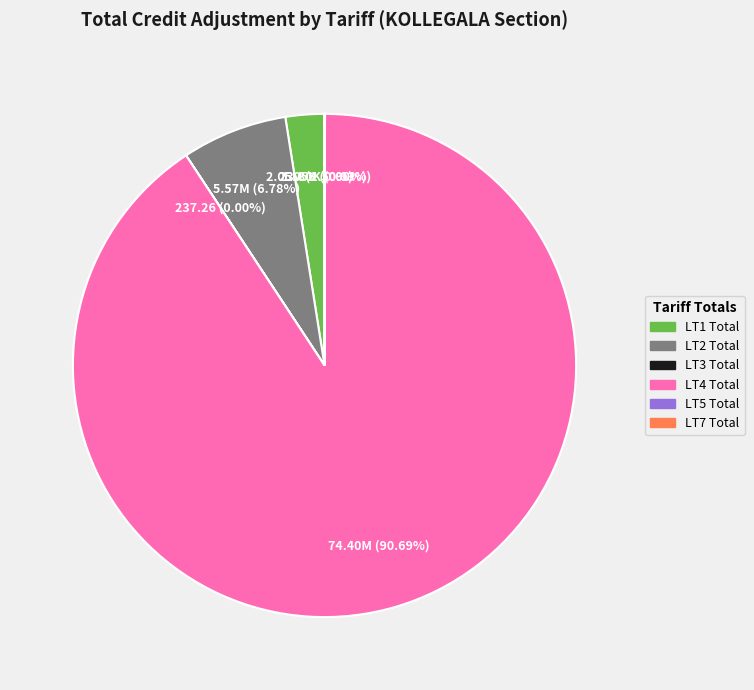

What is the majority slice?

LT4 Total